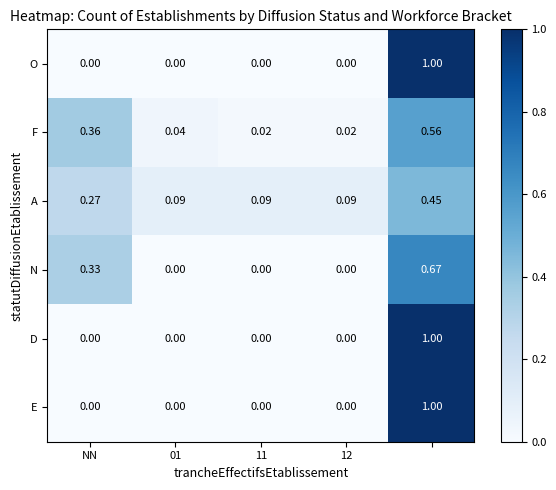

How many values in D are above zero?

1